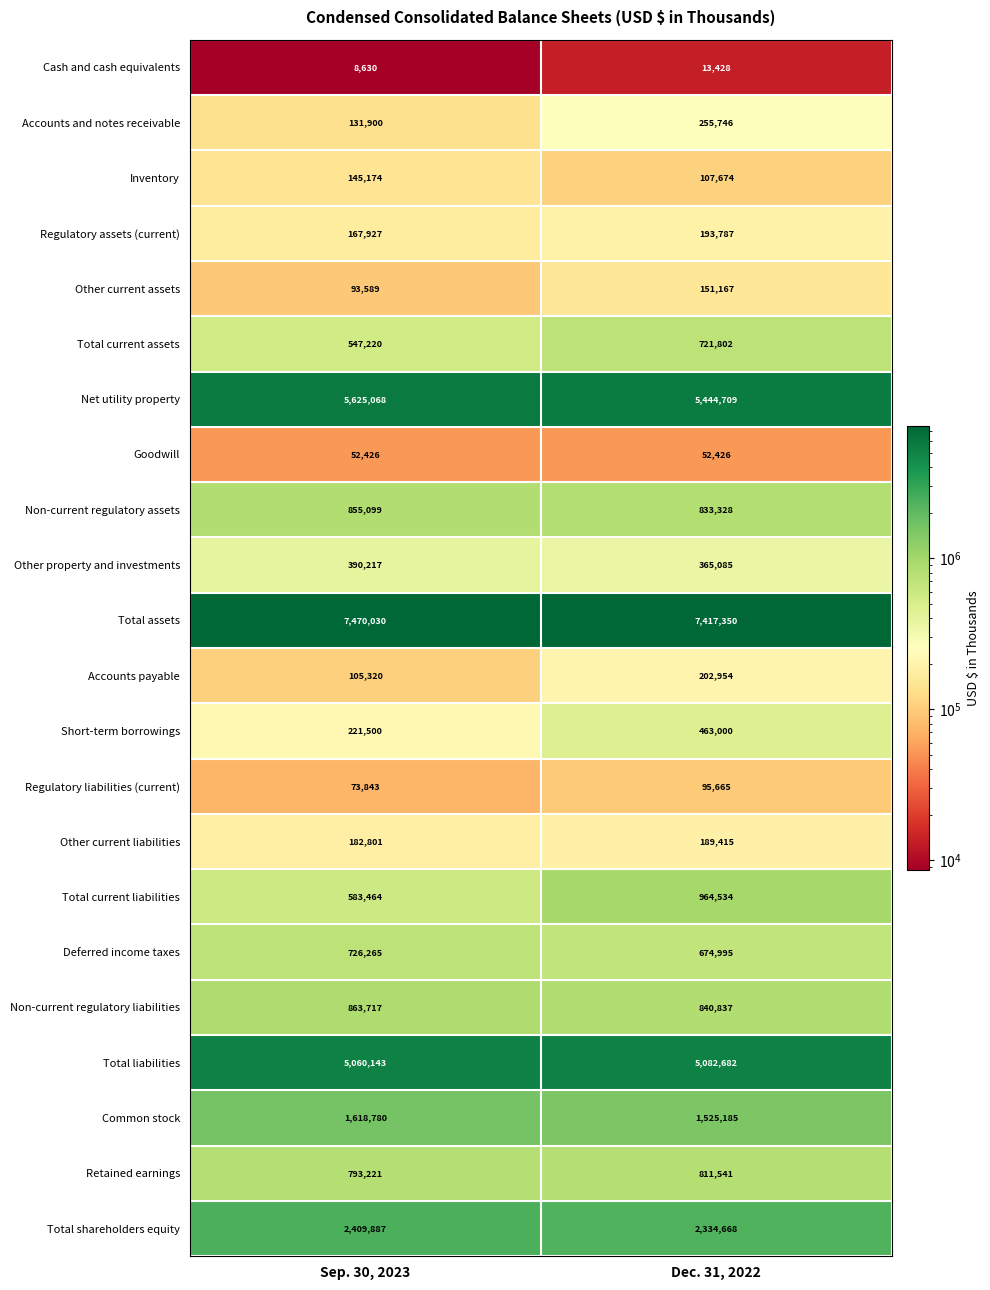

The Total current assets series shows 256599 at Sep. 30, 2023. True or false?

False